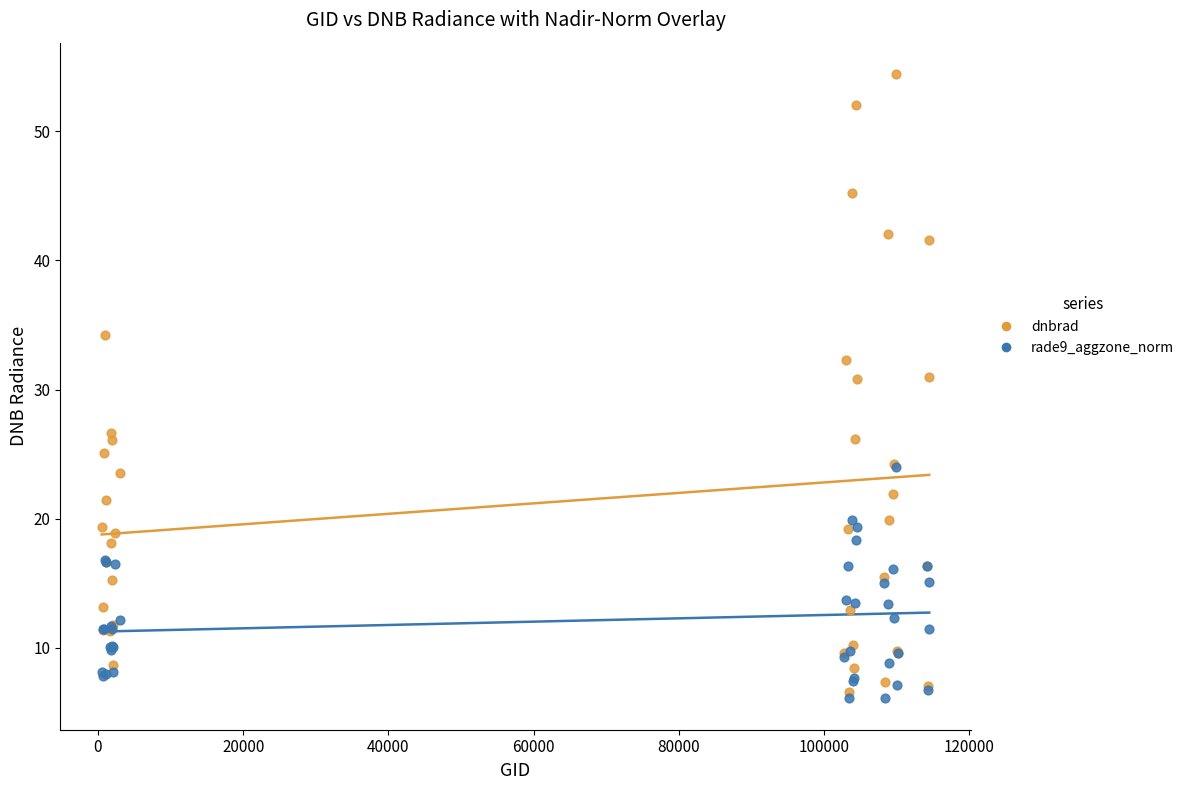

Which series contains the highest Y value?

dnbrad